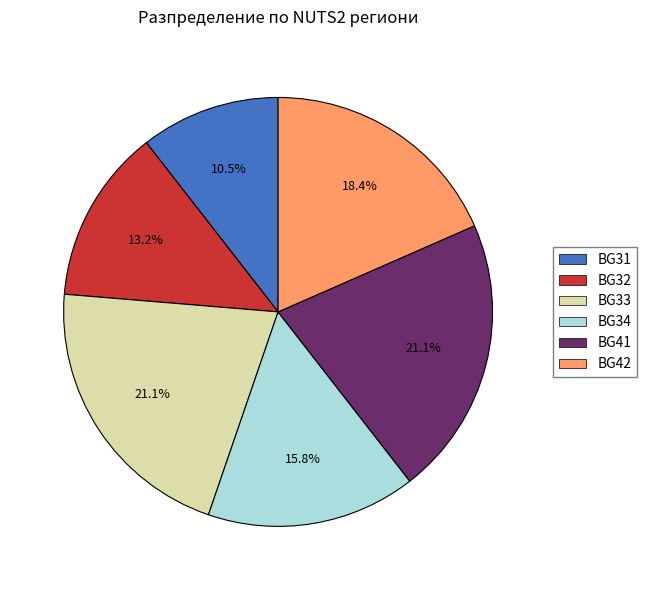

Is there a majority slice in this chart?

No